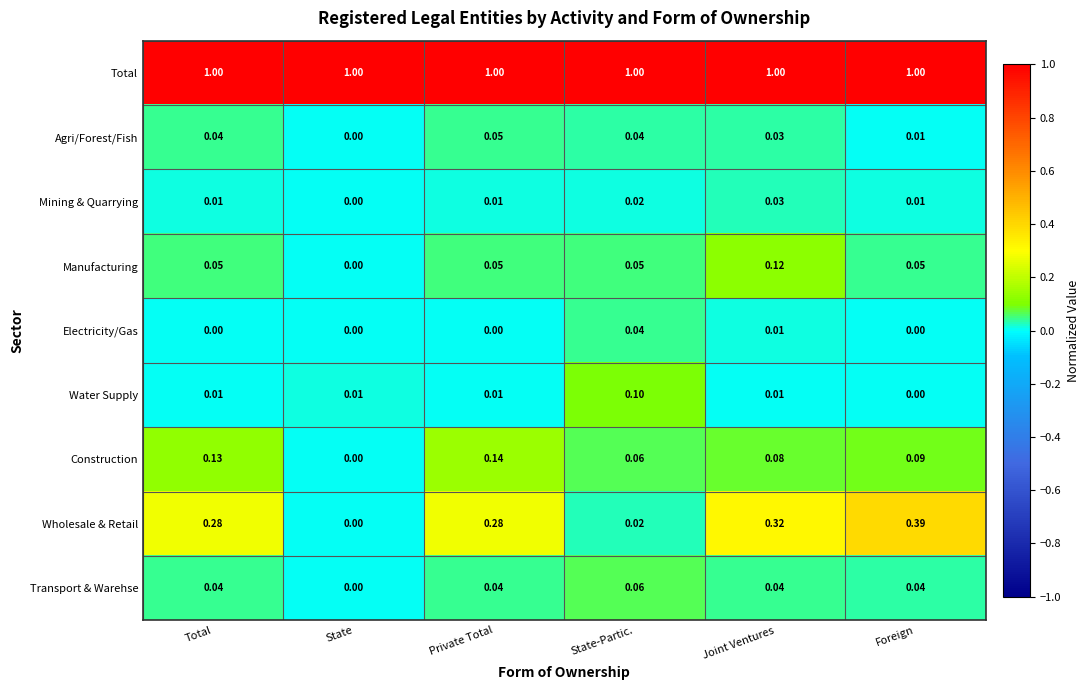

How many series are shown in this chart?

9